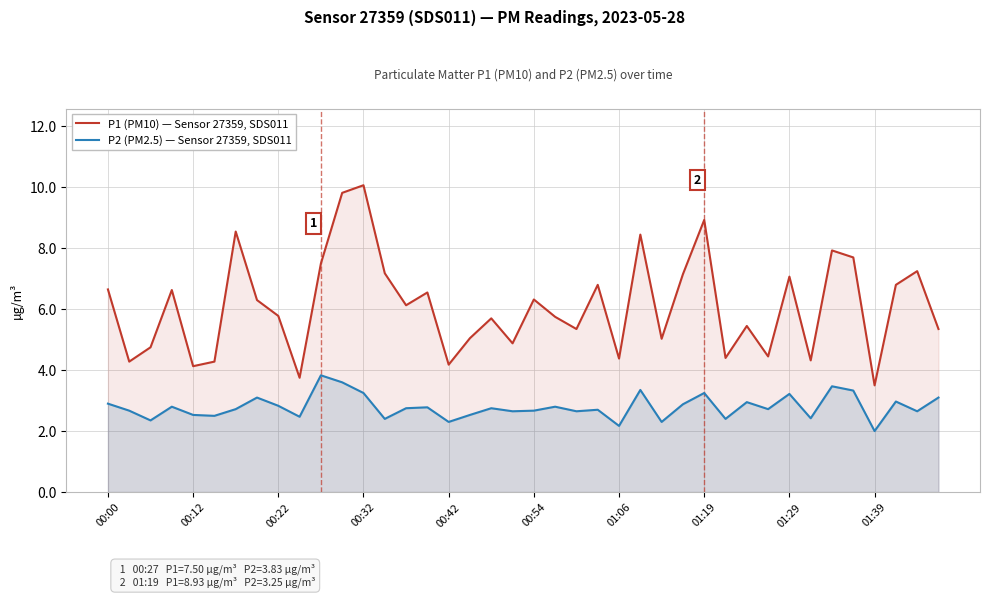

True or false: P2 (PM2.5) — Sensor 27359, SDS011 has a value of 5.1 at 34.

False